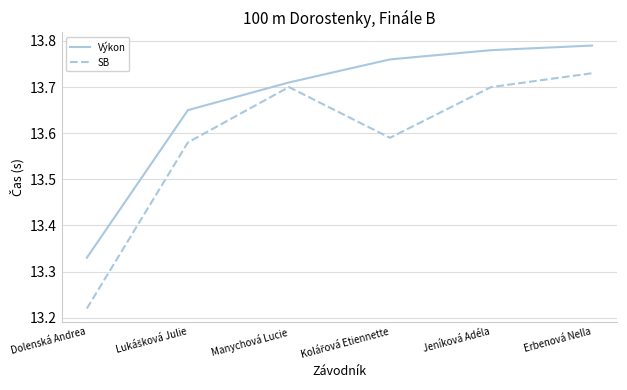

True or false: Výkon has more than 2 points higher than both neighbors.

False